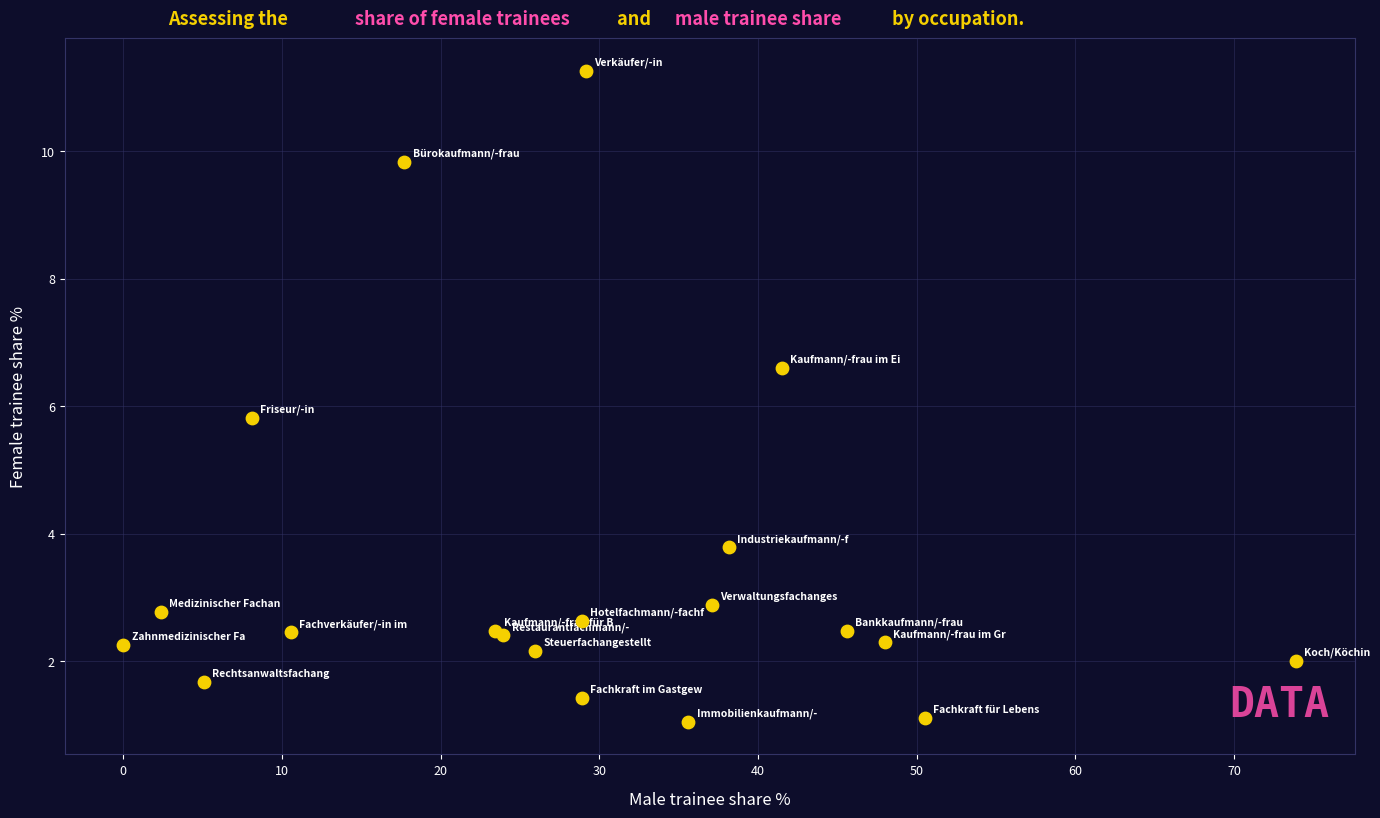

What Y value in the scatter plot is closest to 6?

5.8